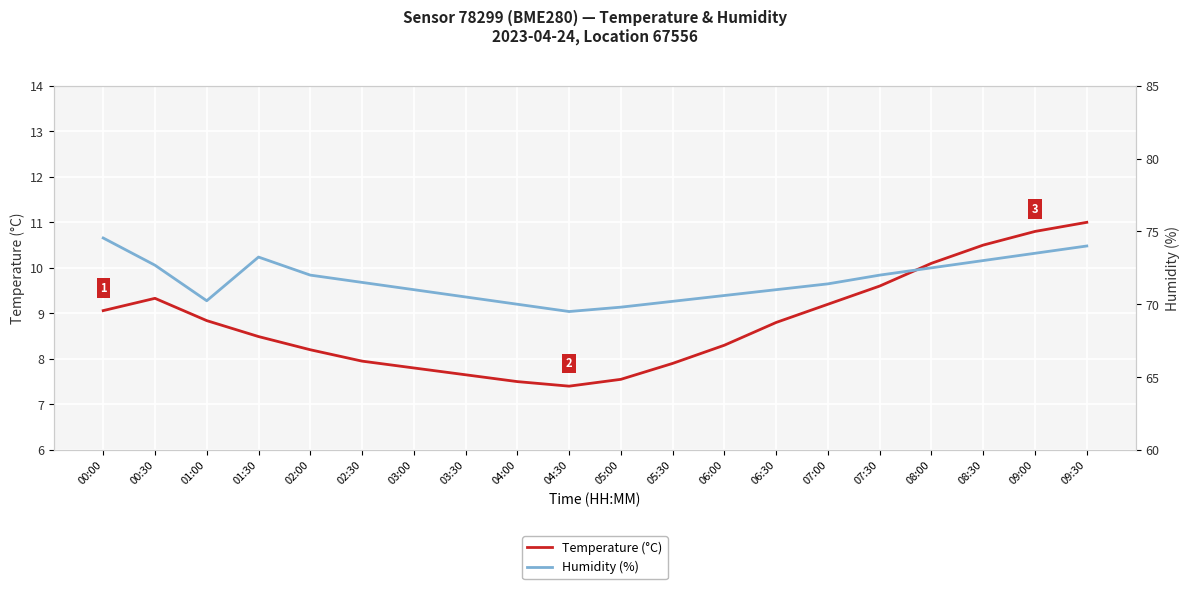

How many categories are shown in the chart?

20